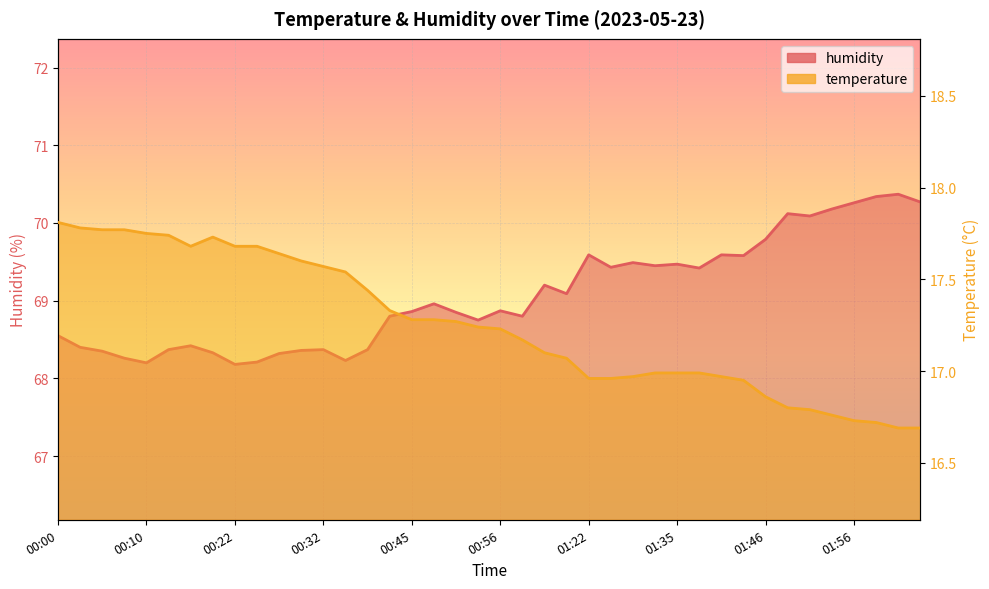

Is the value of temperature at 00:37 greater than the value of humidity at 00:45?

No